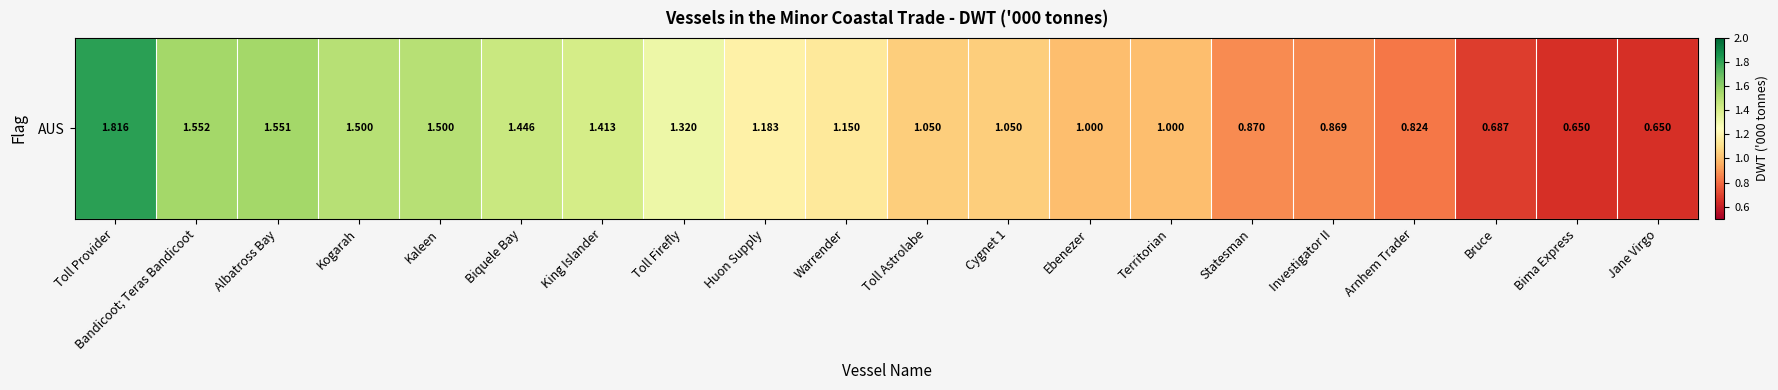

Approximately how many times larger is the value at Albatross Bay compared to Kaleen?

1.0